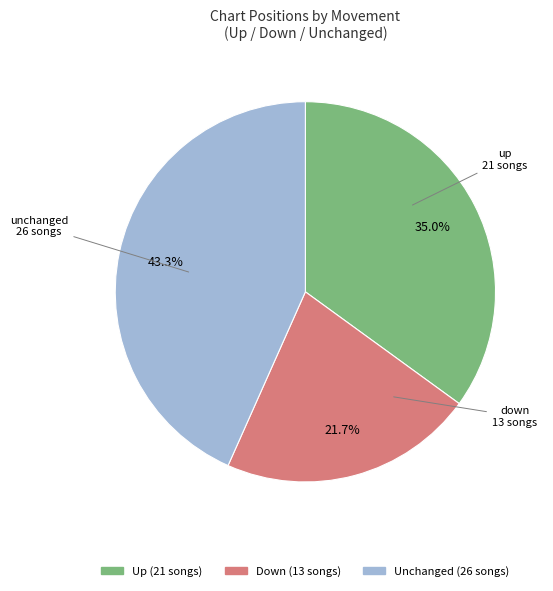

Is there a majority slice in this chart?

No